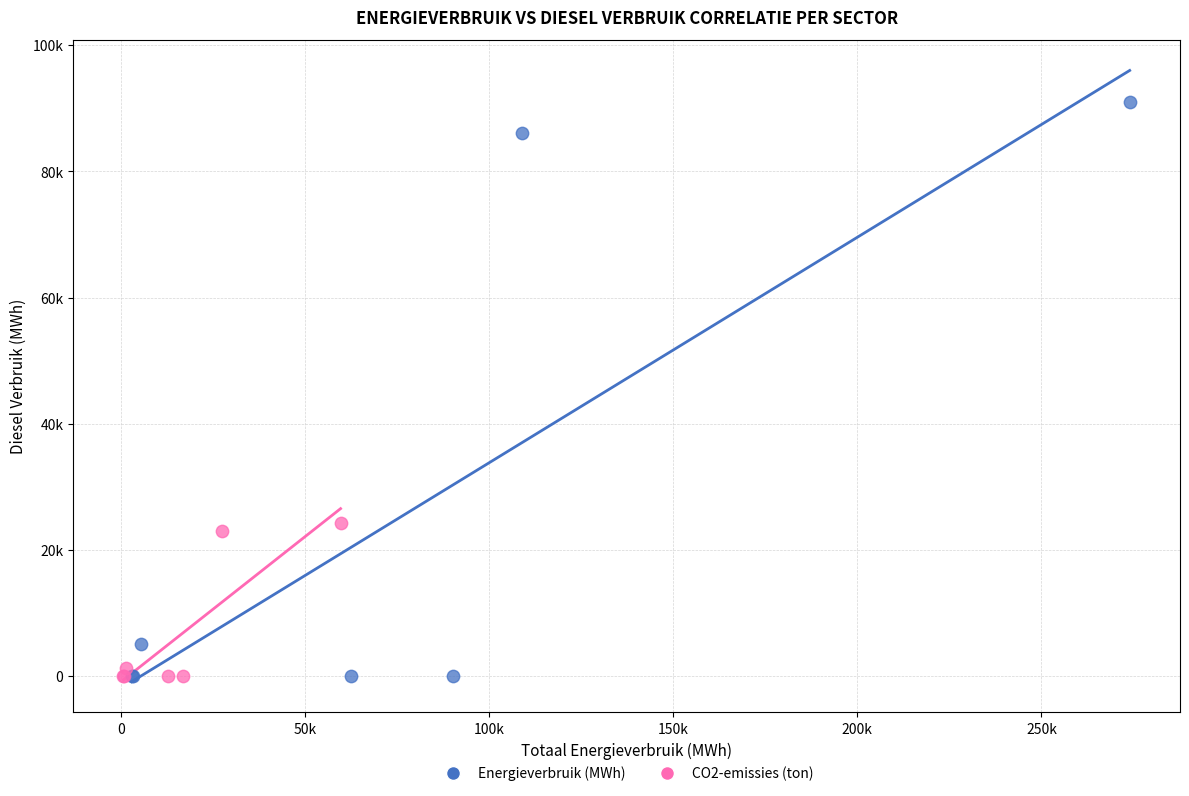

What are all the series names shown in the legend?

Energieverbruik (MWh), CO2-emissies (ton)